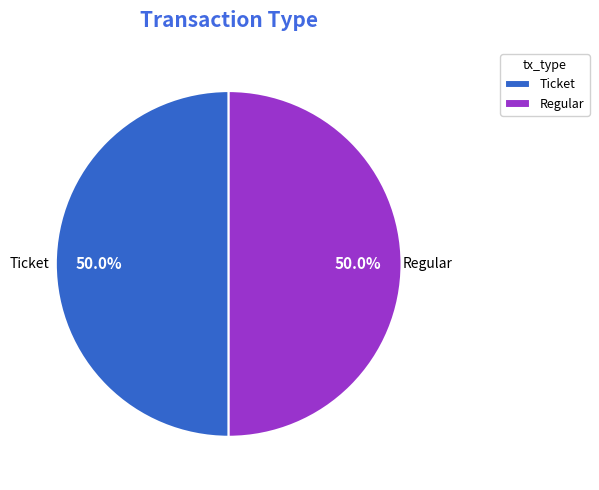

Combined, do Ticket and Regular account for over 50%?

Yes